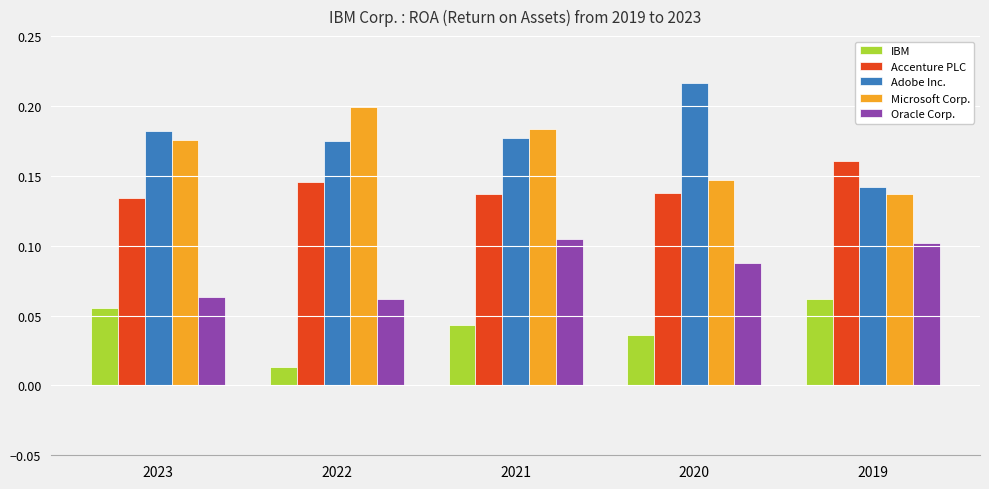

Where is Adobe Inc. nearest to the value 0?

2019